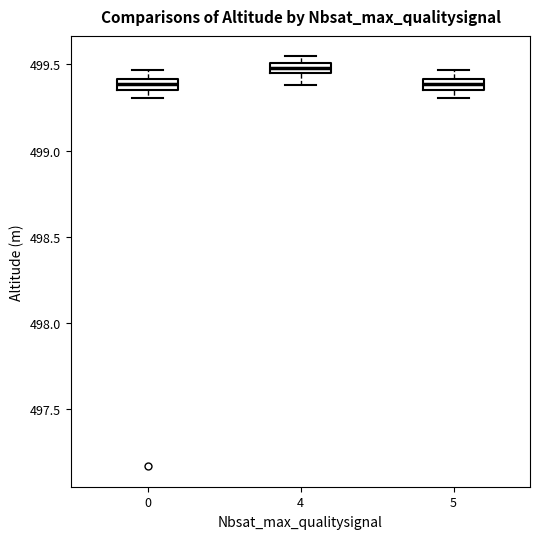

Where is the upper edge of the box at x = 5 on the y-axis? The values are not printed on the chart, so give them approximately, as read against the axis.

499.40